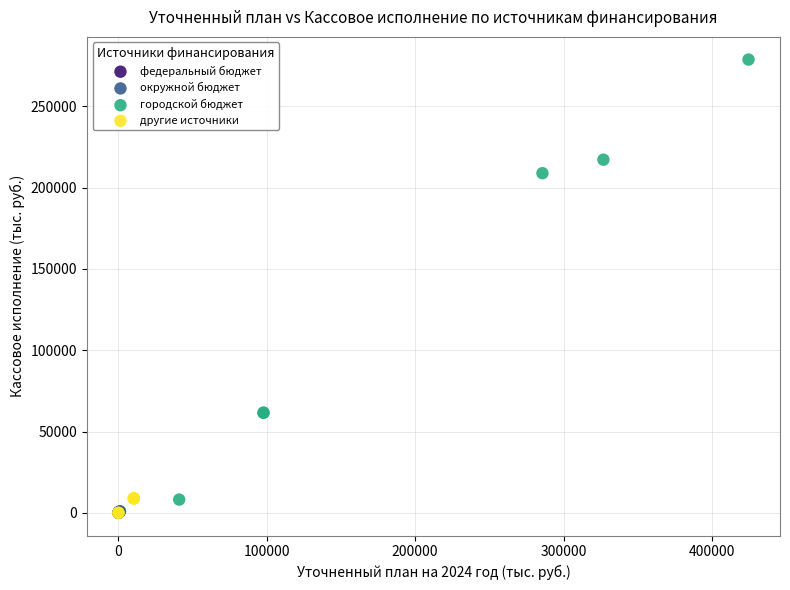

Which series reaches the maximum Y coordinate?

городской бюджет